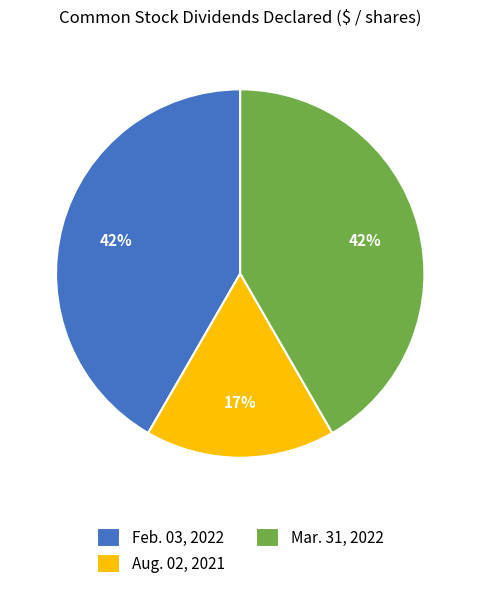

The Aug. 02, 2021 slice represents 17% of the pie. True or false?

True